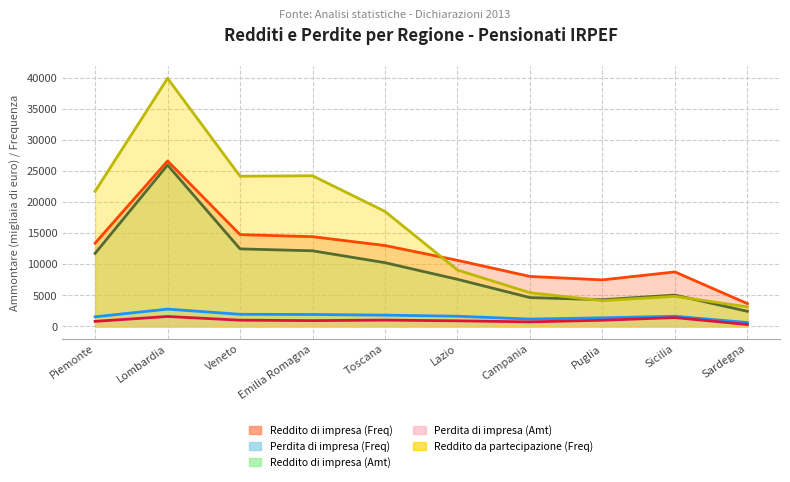

At which label is Perdita di impresa (Freq) closest to 1717?

Lazio